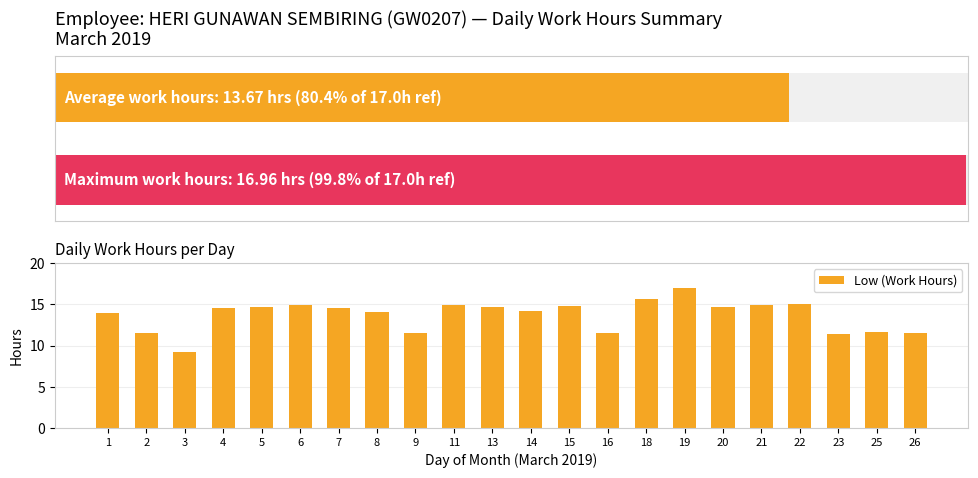

How many values exceed 14?

14